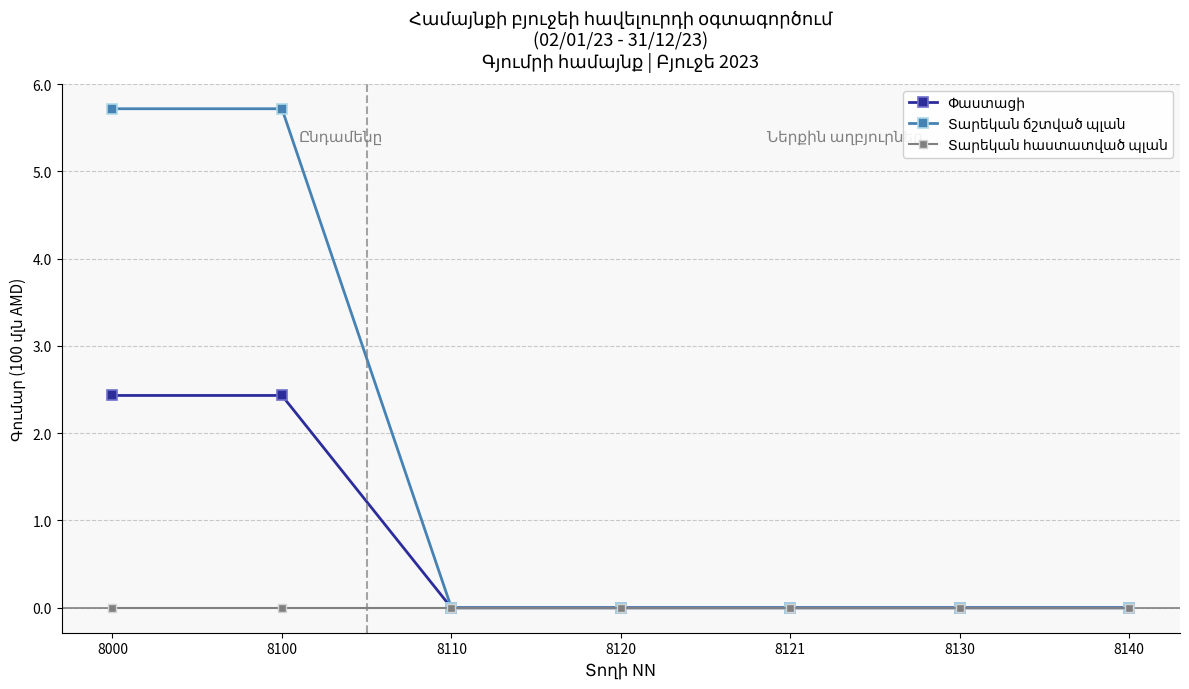

What is the greatest value displayed?

5.7